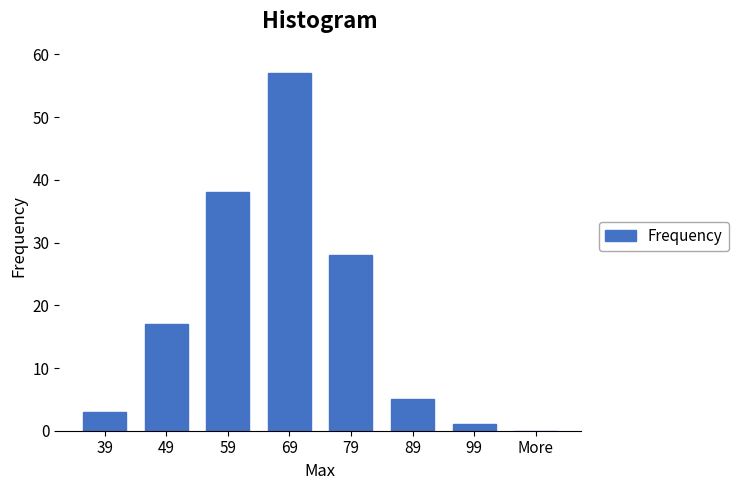

Reading left to right, extract all data points from this chart.

39=3	49=17	59=38	69=57	79=28	89=5	99=1	More=0